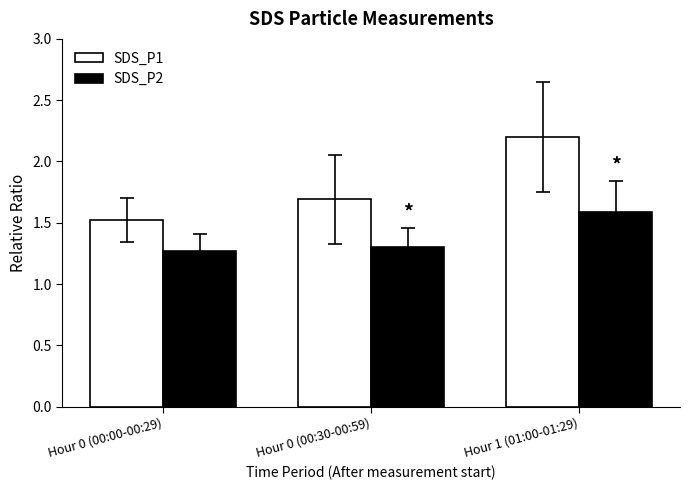

Is it true that SDS_P2 equals 1.6 at Hour 1 (01:00-01:29)?

True